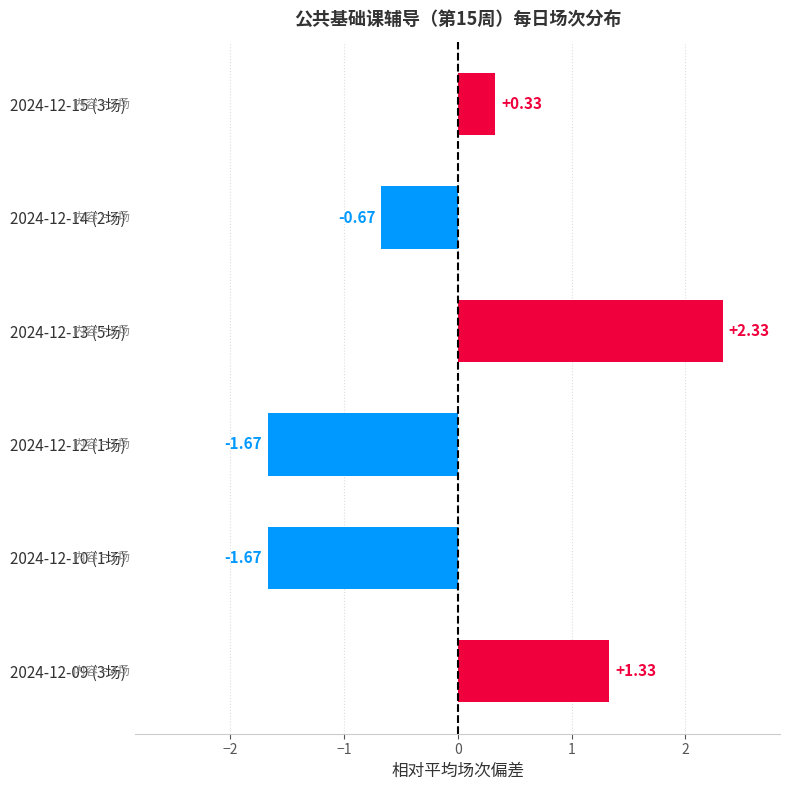

What is the difference between the maximum and minimum values?

4.0